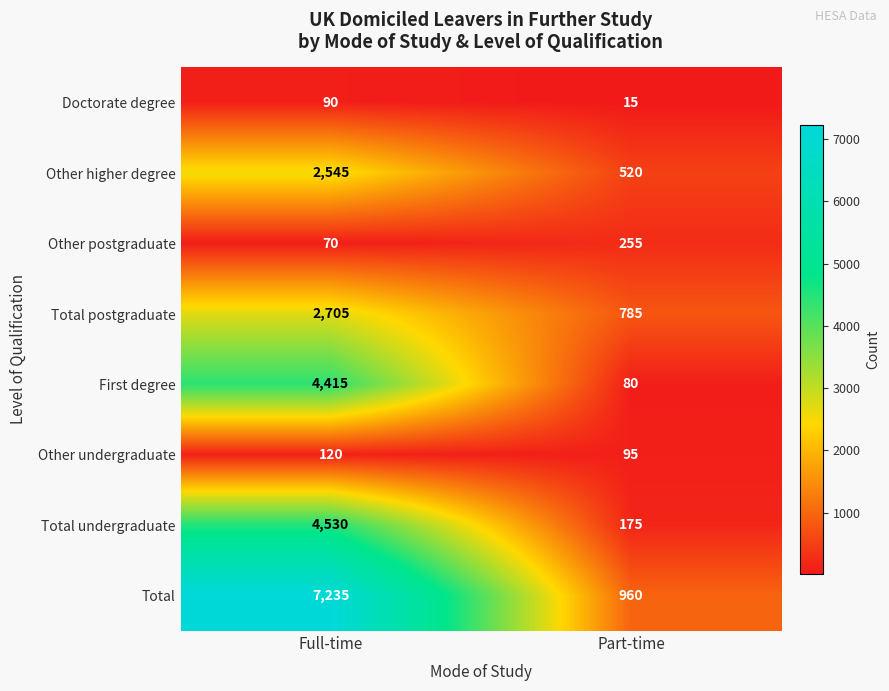

At which label does Total postgraduate reach its peak?

Full-time